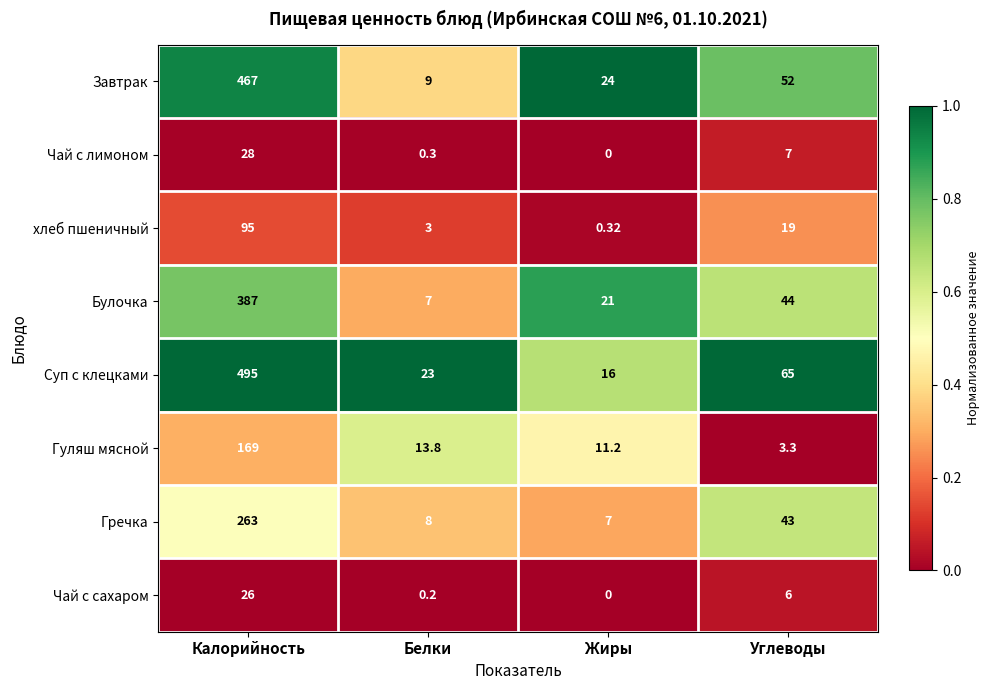

At how many categories does at least one series exceed 0?

4